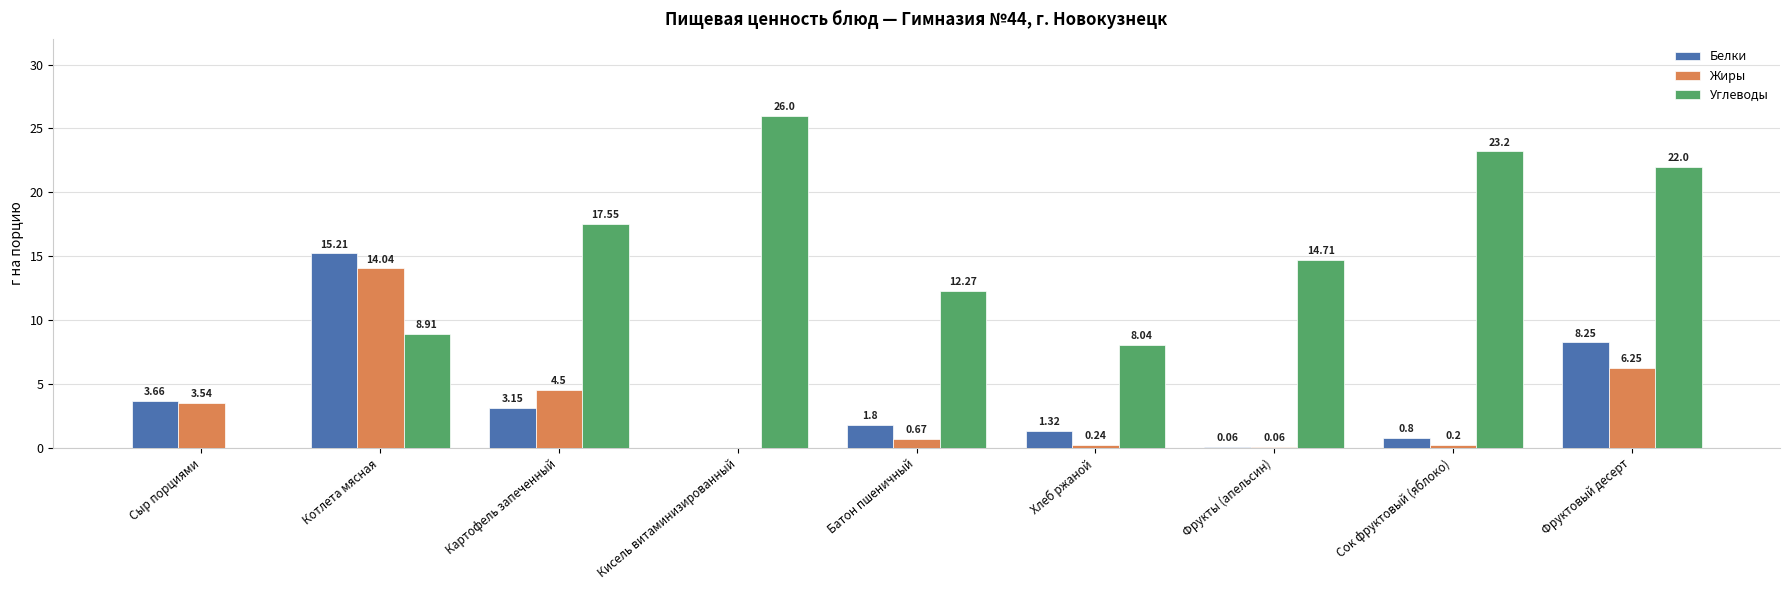

At which category is the sum across all series the highest?

Котлета мясная